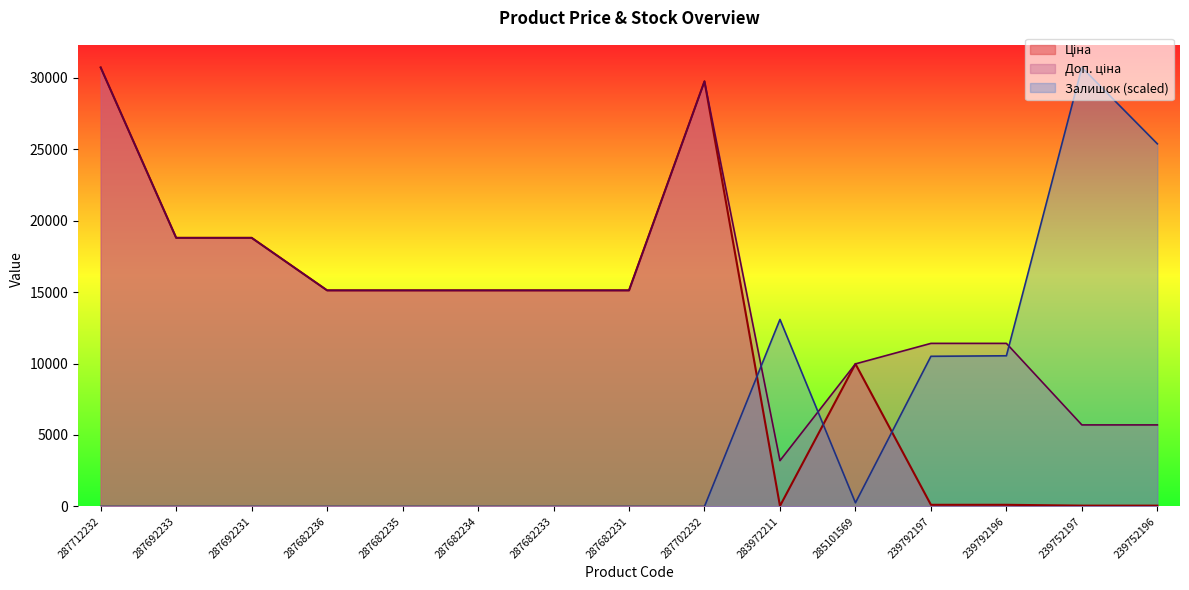

How many lines are shown in the chart?

3